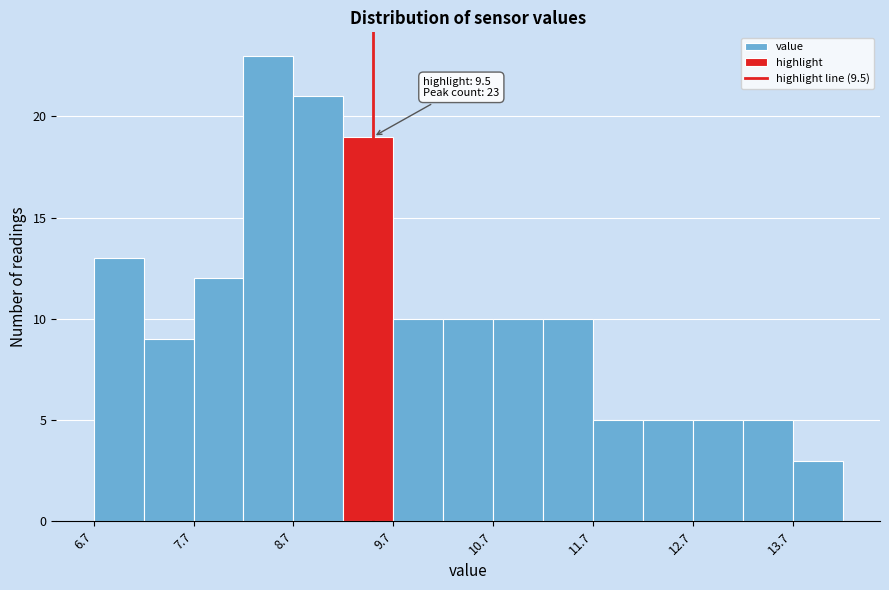

Which range on the x-axis has the tallest bar?

8.2 to 8.7